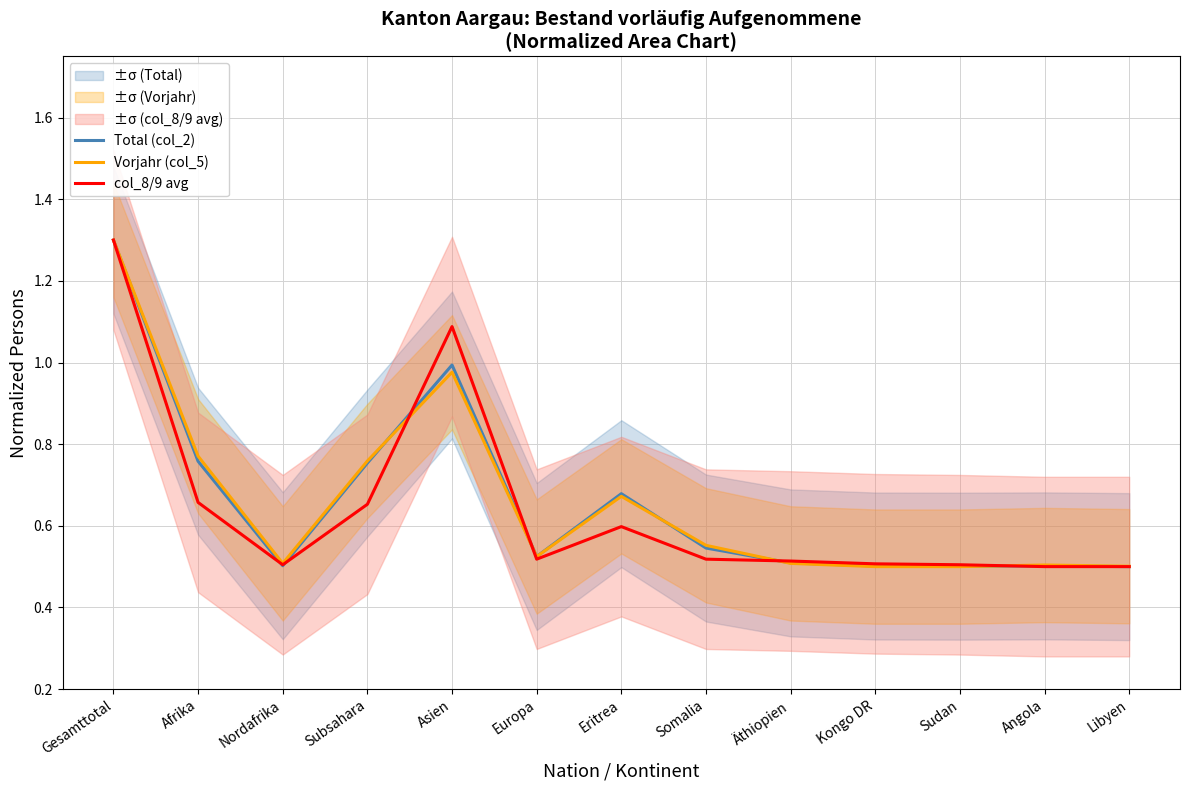

What is the value of the Vorjahr (col_5) point at the 9th from the left?

0.5